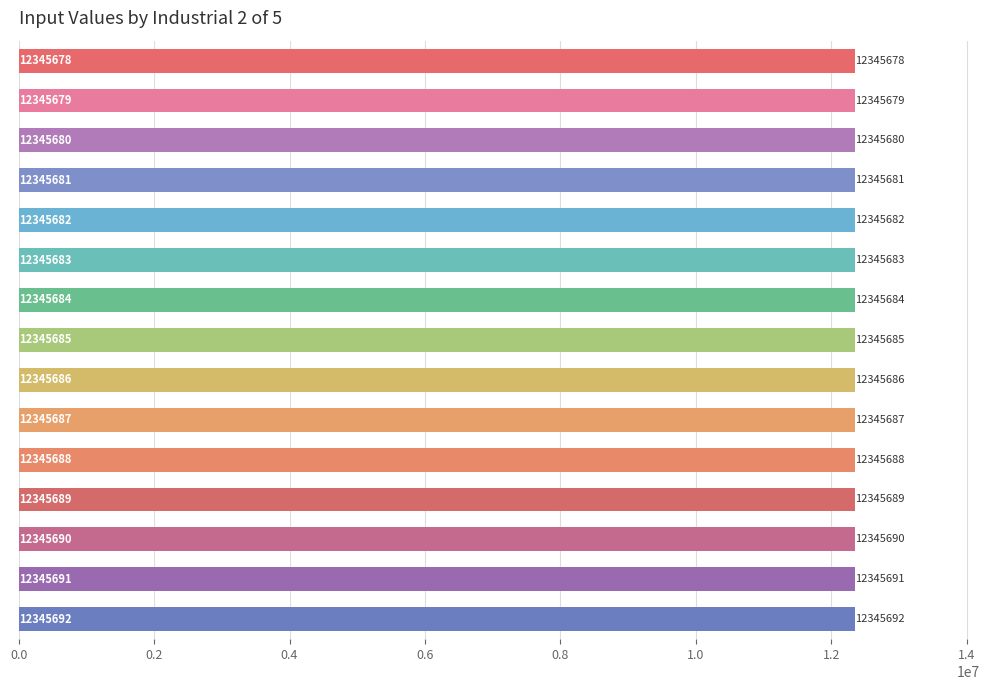

What is the smallest value displayed?

12345678